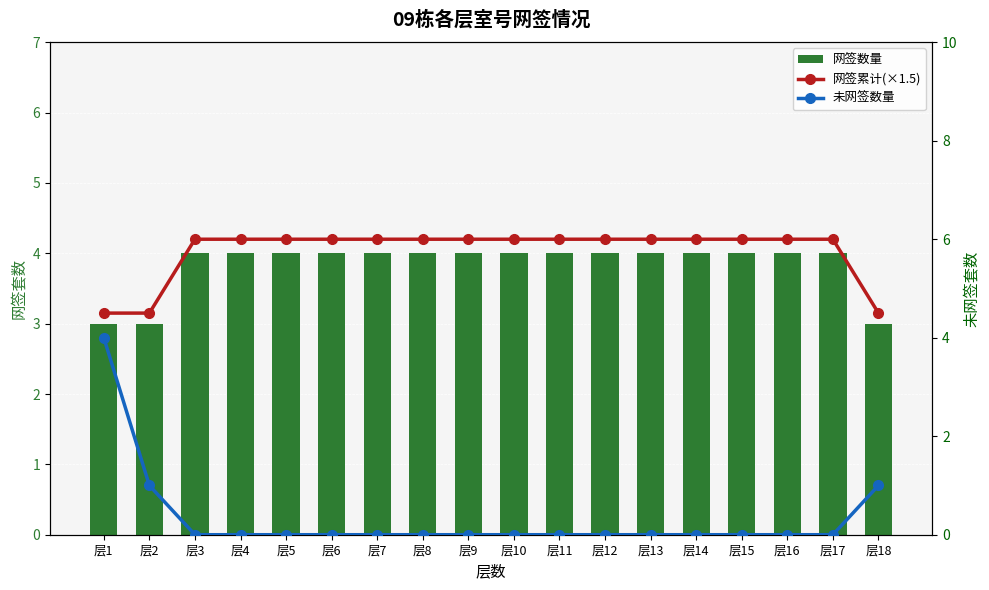

Which category has the highest value across all series?

层3